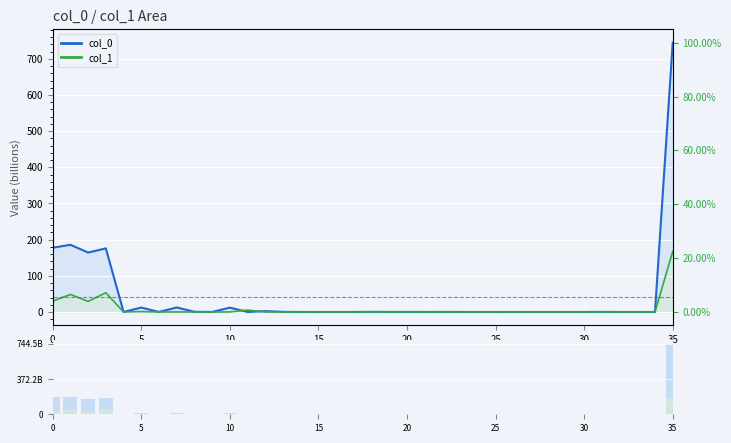

The col_1 vol series shows 0.0 at 18. True or false?

True